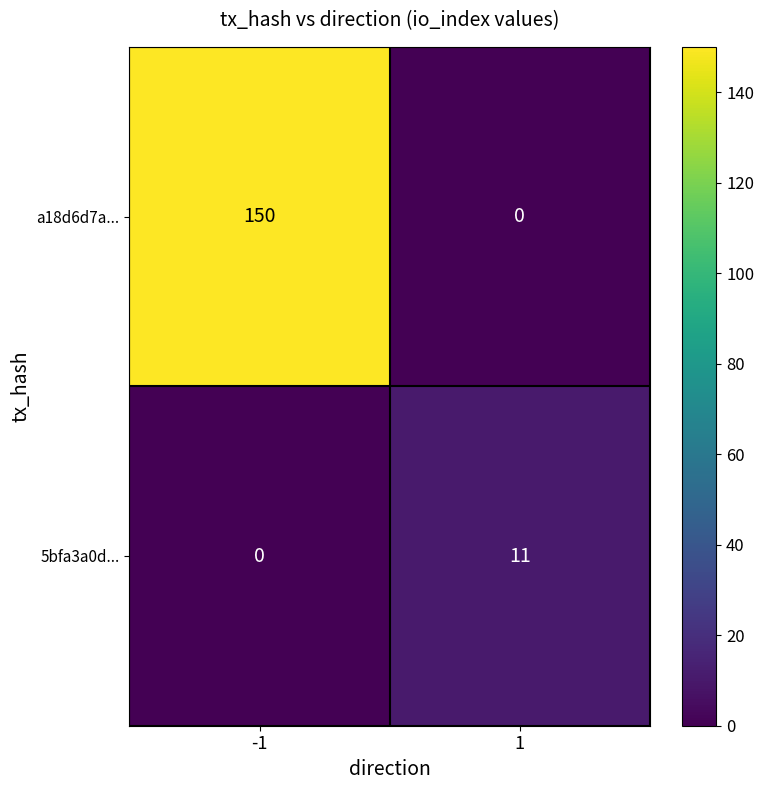

Between -1 and 1, which series saw the biggest shift?

a18d6d7a...